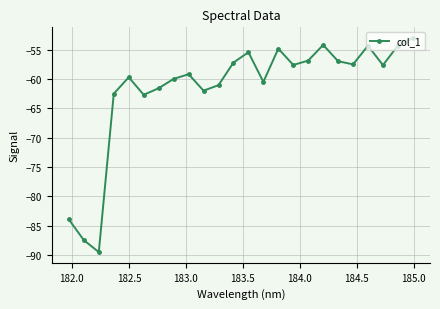

What is the greatest value displayed?

-53.0